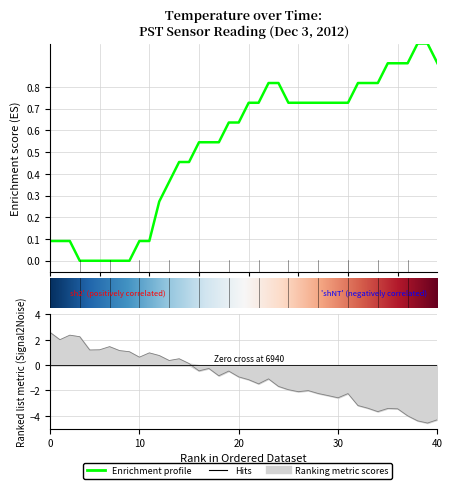

What is the maximum value shown in the chart?

1.0